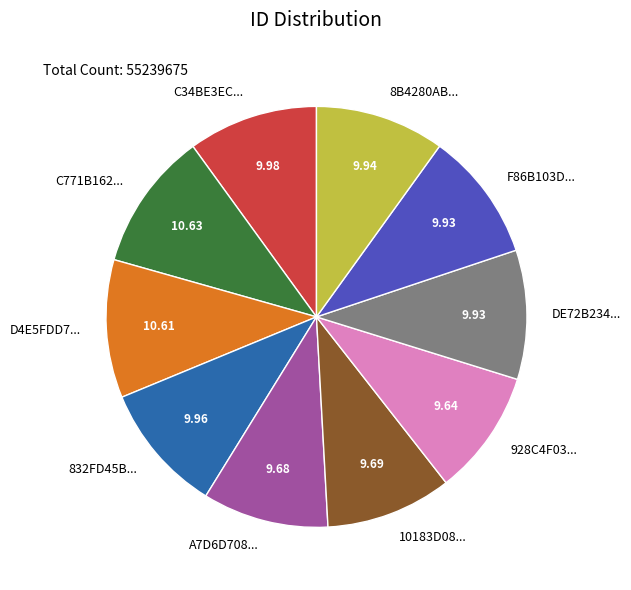

Does any single category account for the majority?

No